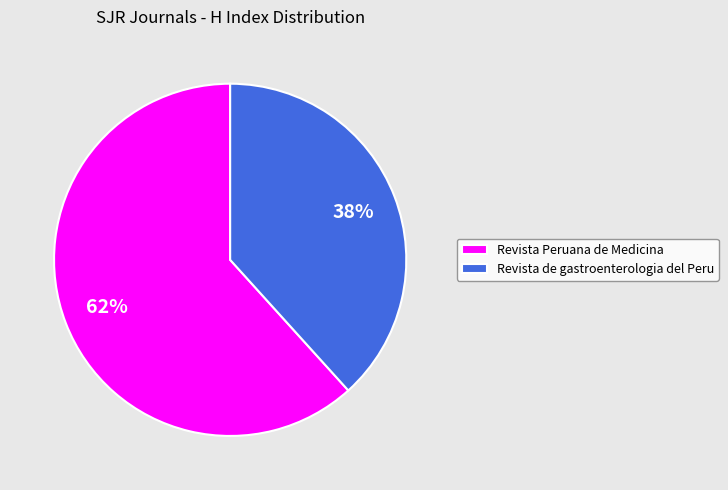

To the nearest percent, what percentage of the pie is Revista Peruana de Medicina?

62%